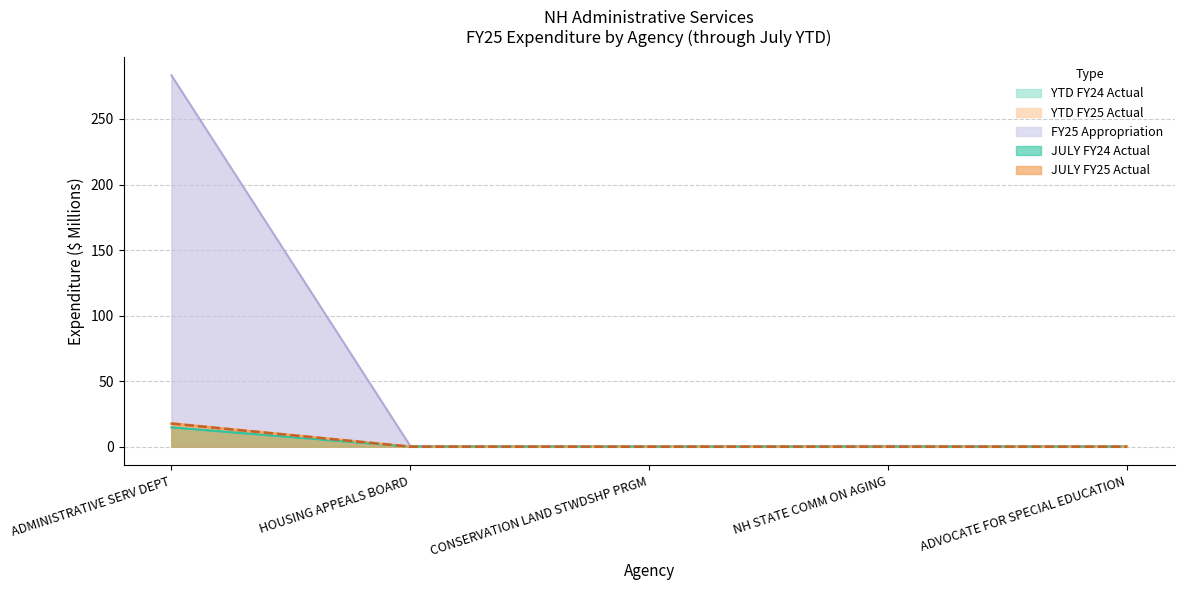

What is the spread (max minus min) of values at CONSERVATION LAND STWDSHP PRGM?

0.3